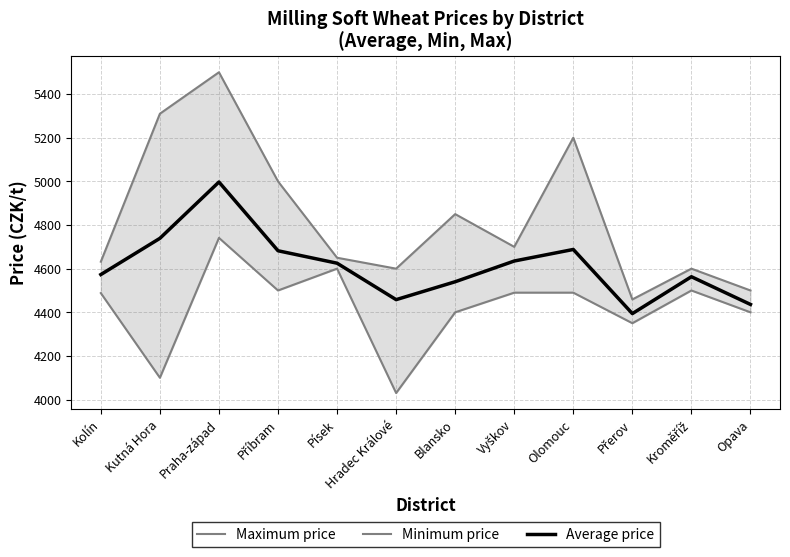

Is it true that Maximum price equals 7152 at Olomouc?

False